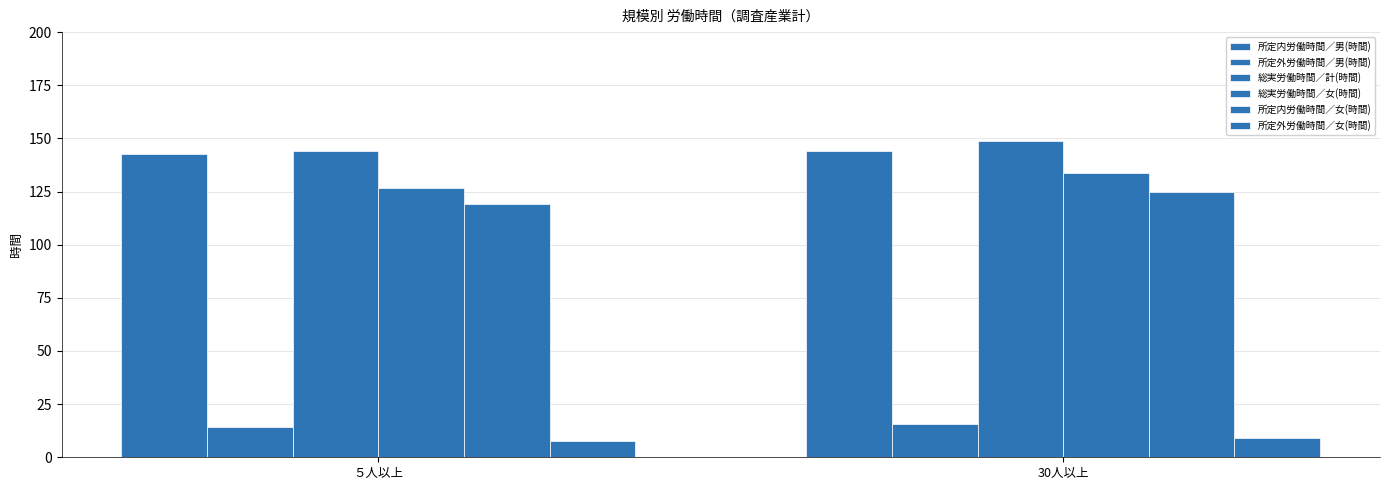

Reading right to left, transcribe all the data shown in this chart.

所定内労働時間／男(時間): 144.0	142.5
所定外労働時間／男(時間): 15.5	14.4
総実労働時間／計(時間): 149.0	144.1
総実労働時間／女(時間): 133.5	126.7
所定内労働時間／女(時間): 124.6	119.1
所定外労働時間／女(時間): 8.9	7.6